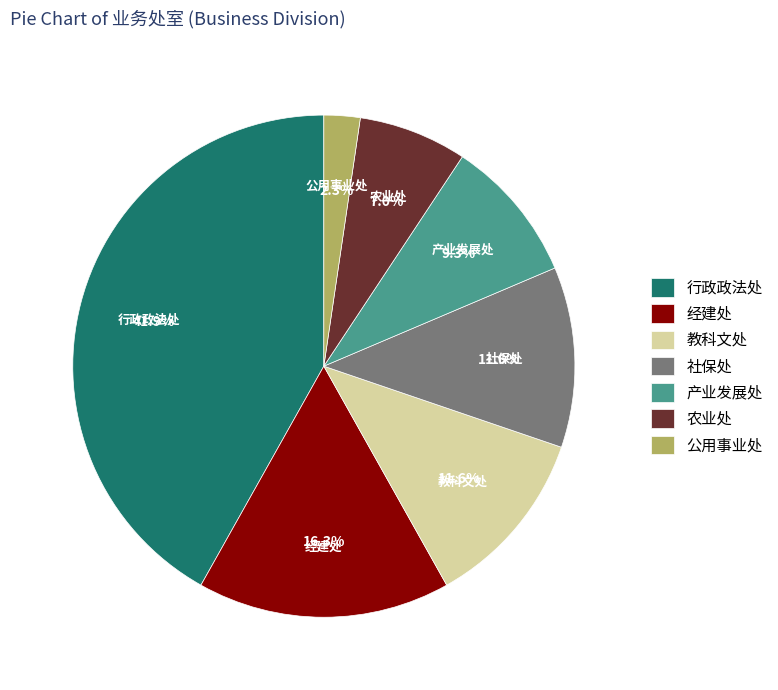

The 行政政法处 slice represents 42% of the pie. True or false?

True